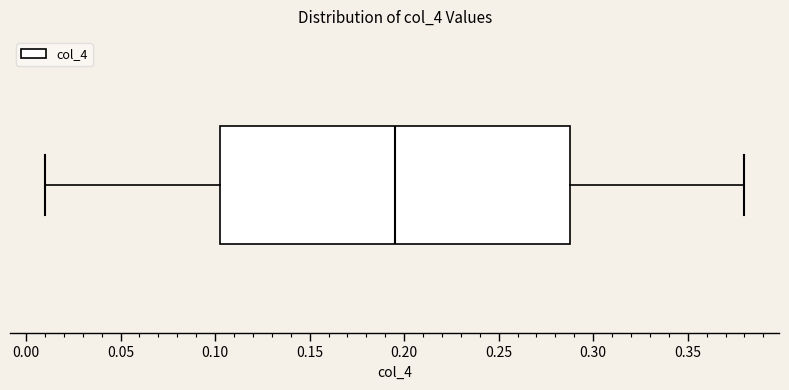

Transcribe this box plot: give where the median line is, the range the box spans, and where the two whiskers end, as read against the x-axis. The values are not printed on the chart, so give them approximately, as read against the axis.

median 0.195, box 0.105 to 0.290, whiskers 0.010 to 0.380